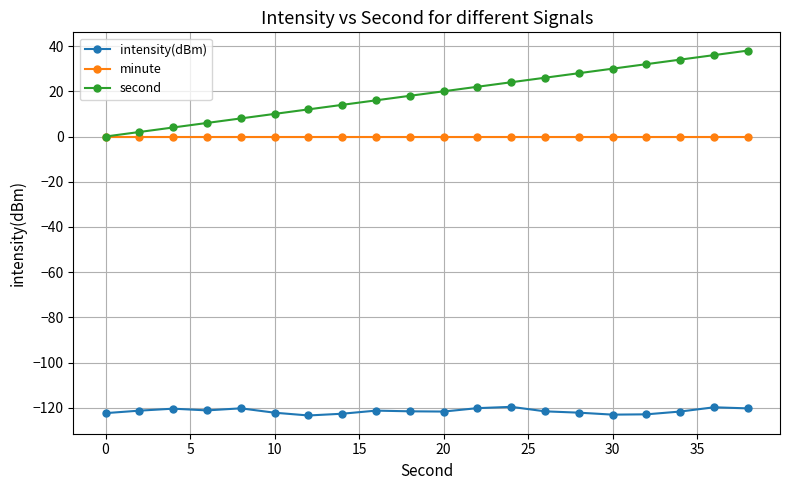

True or false: second and intensity(dBm) cross at least once.

False